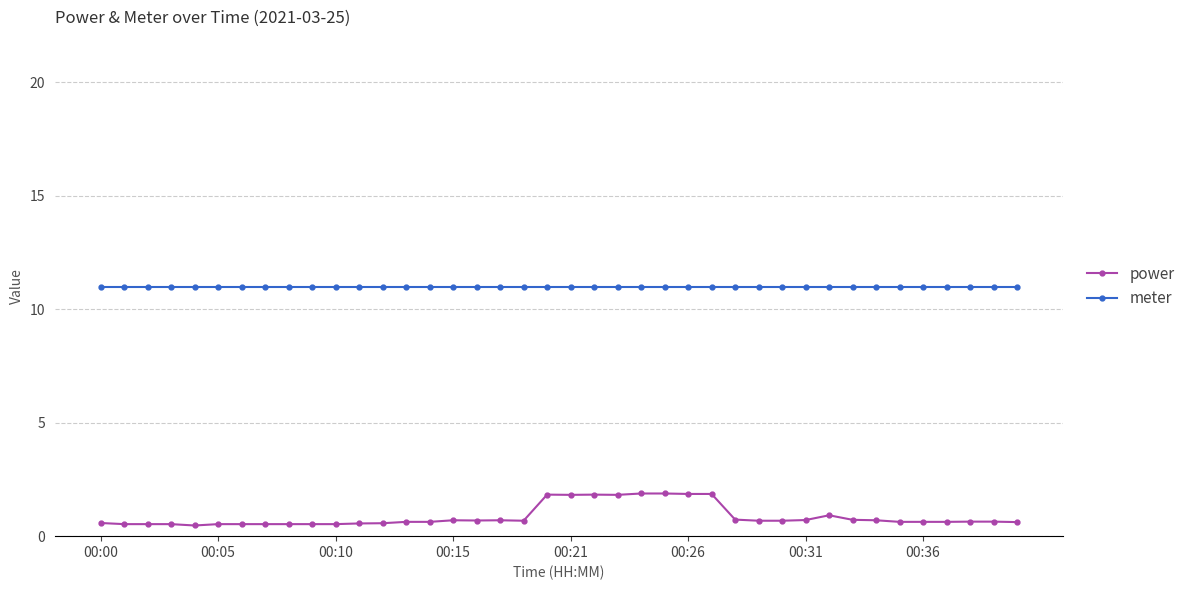

True or false: power has more than 2 interior local peaks.

True